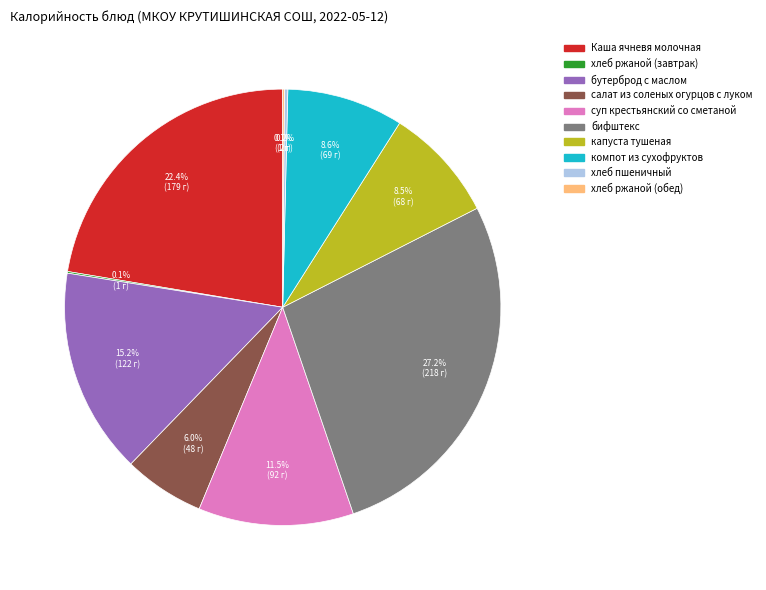

Is there a majority slice in this chart?

No